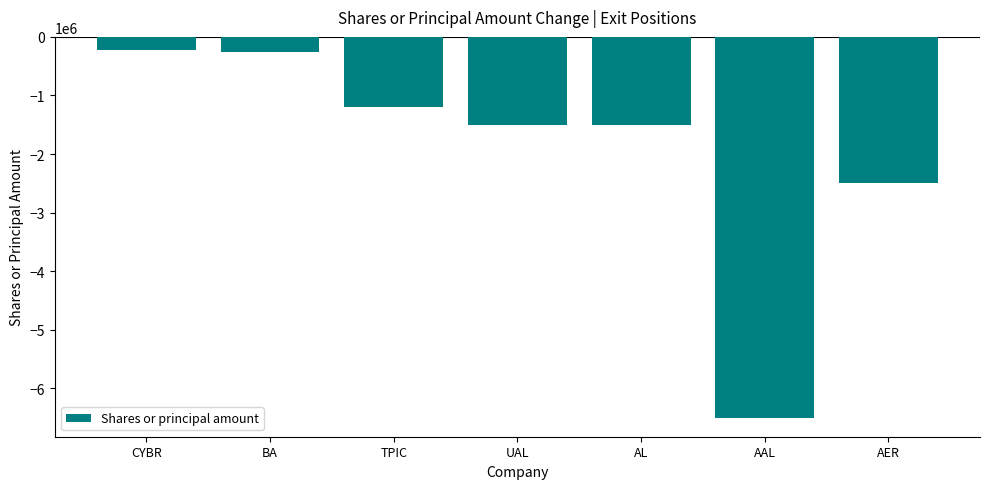

Are the bars grouped side by side (vs. stacked)?

No